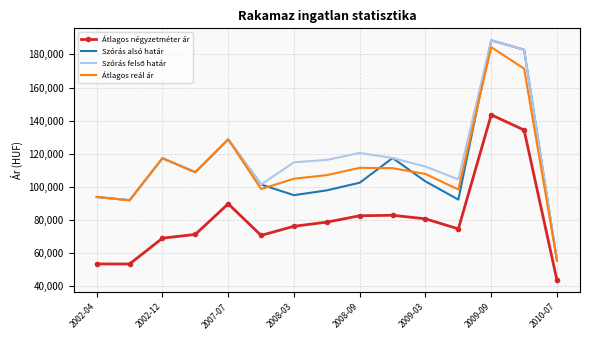

True or false: Szórás alsó határ and Átlagos négyzetméter ár intersect in this chart.

False